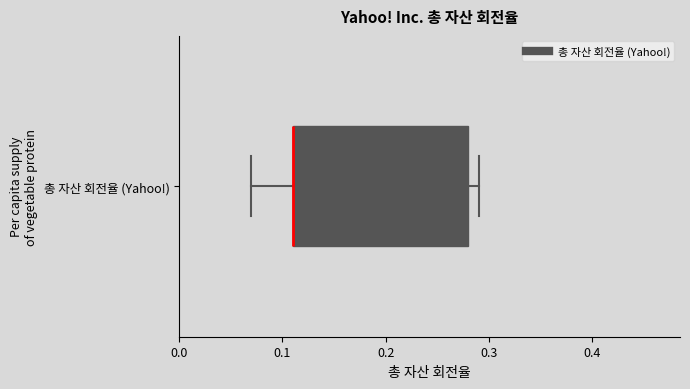

Transcribe this box plot: give where the median line is, the range the box spans, and where the two whiskers end, as read against the x-axis. The values are not printed on the chart, so give them approximately, as read against the axis.

median 0.11 (drawn on the box's left edge), box 0.11 to 0.28, whiskers 0.07 to 0.29